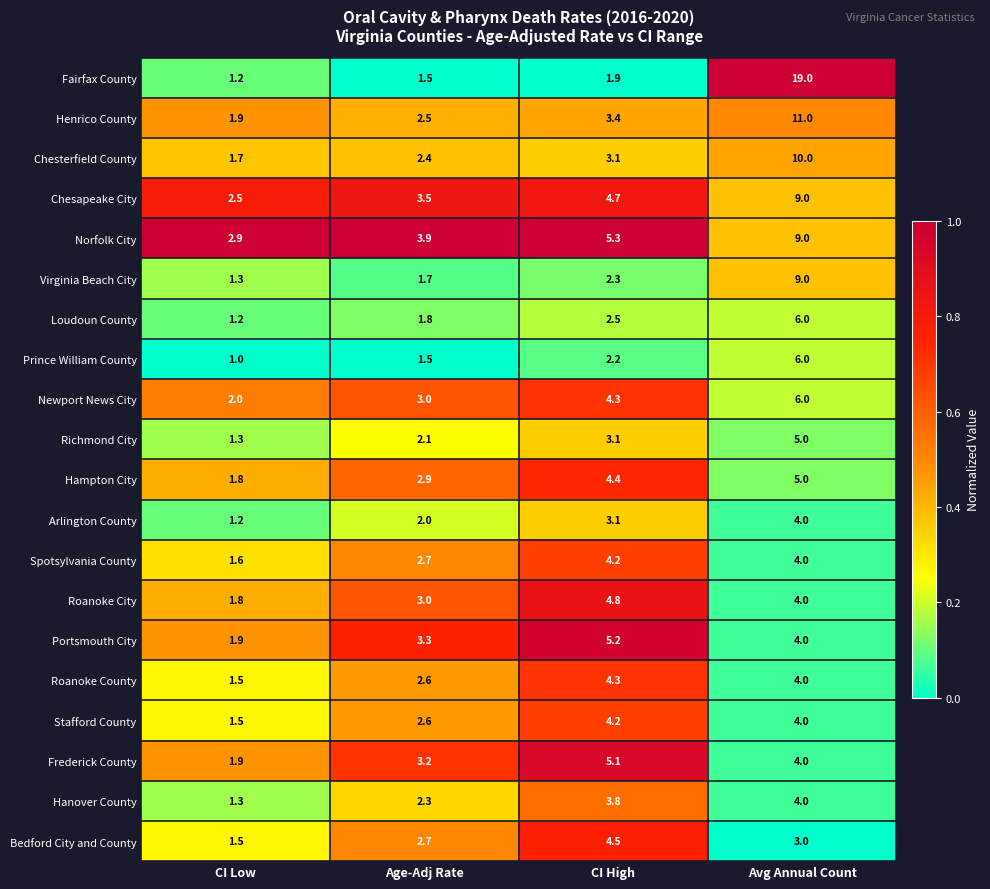

At which label does Fairfax County reach its minimum?

CI Low